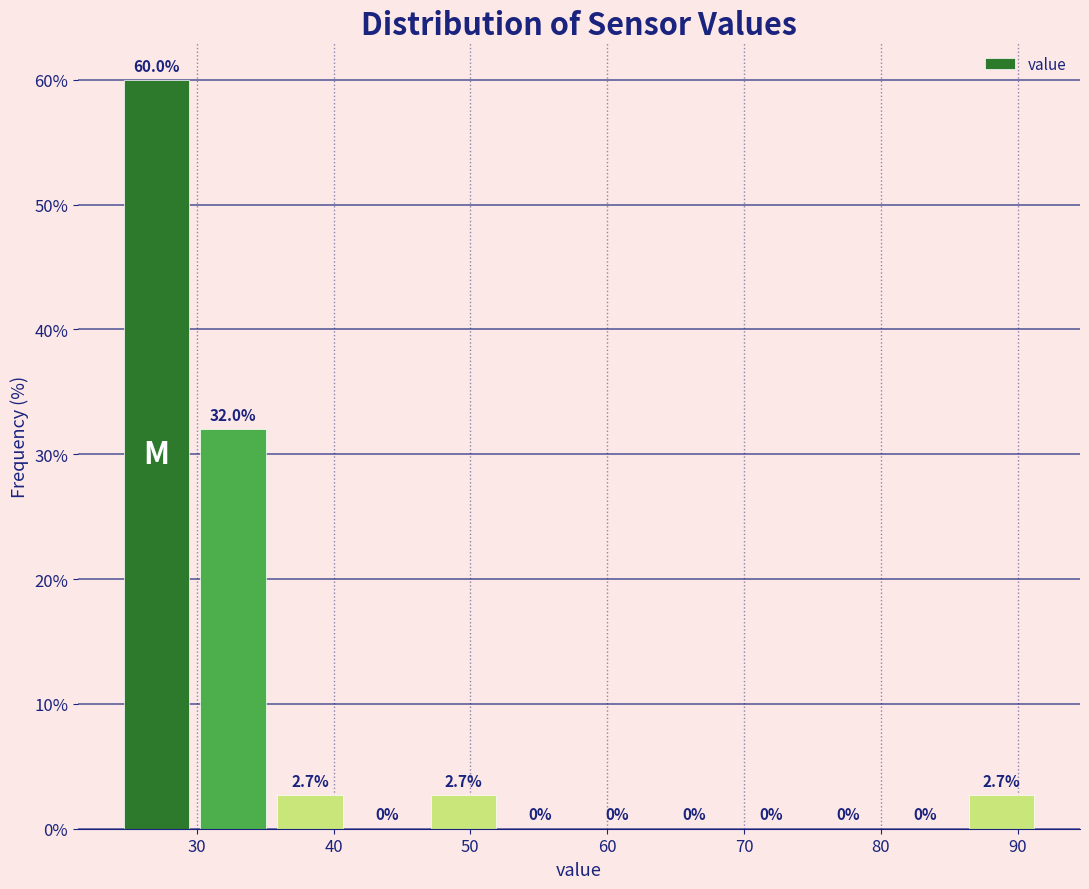

Reading left to right, list every bar in this chart as the range it spans on the x-axis followed by its height. The bar edges are not printed on the chart, so give them approximately, as read against the axis.

24 to 30: 60.0
30 to 35: 32.0
35 to 41: 2.7
41 to 47: 0.0
47 to 52: 2.7
52 to 58: 0.0
58 to 64: 0.0
64 to 69: 0.0
69 to 75: 0.0
75 to 80: 0.0
80 to 86: 0.0
86 to 92: 2.7